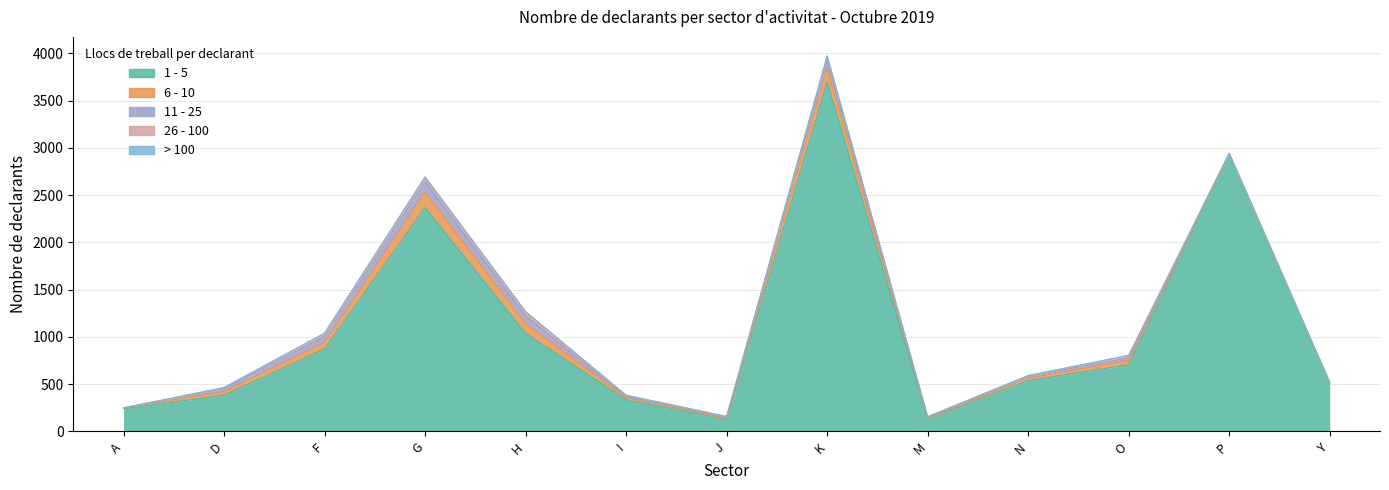

What is the maximum value for 26 - 100?

43